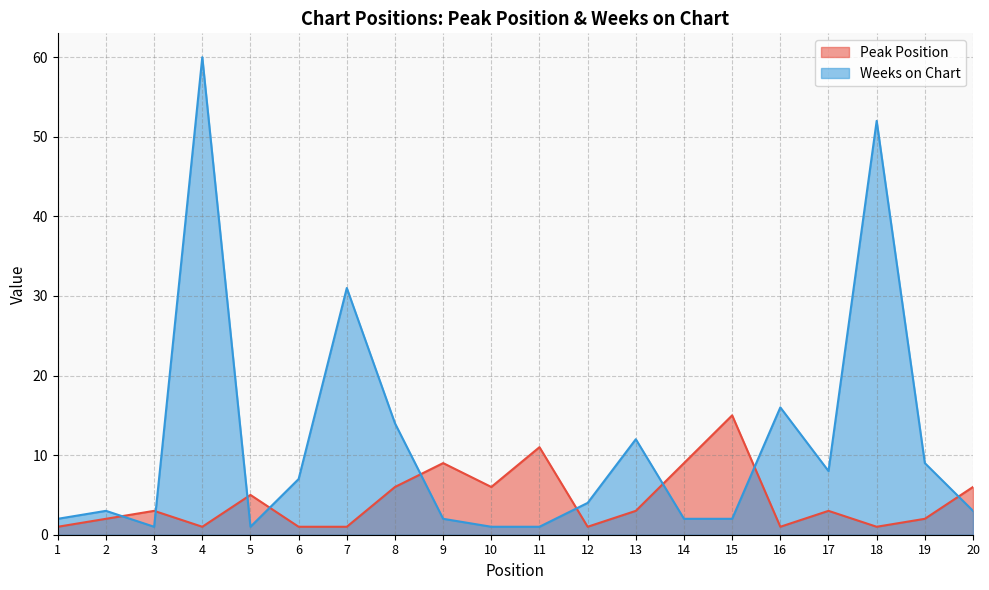

List the labels in order of Weeks on Chart value, largest first.

4, 18, 7, 16, 8, 13, 19, 17, 6, 12, 2, 20, 1, 9, 14, 15, 3, 5, 10, 11